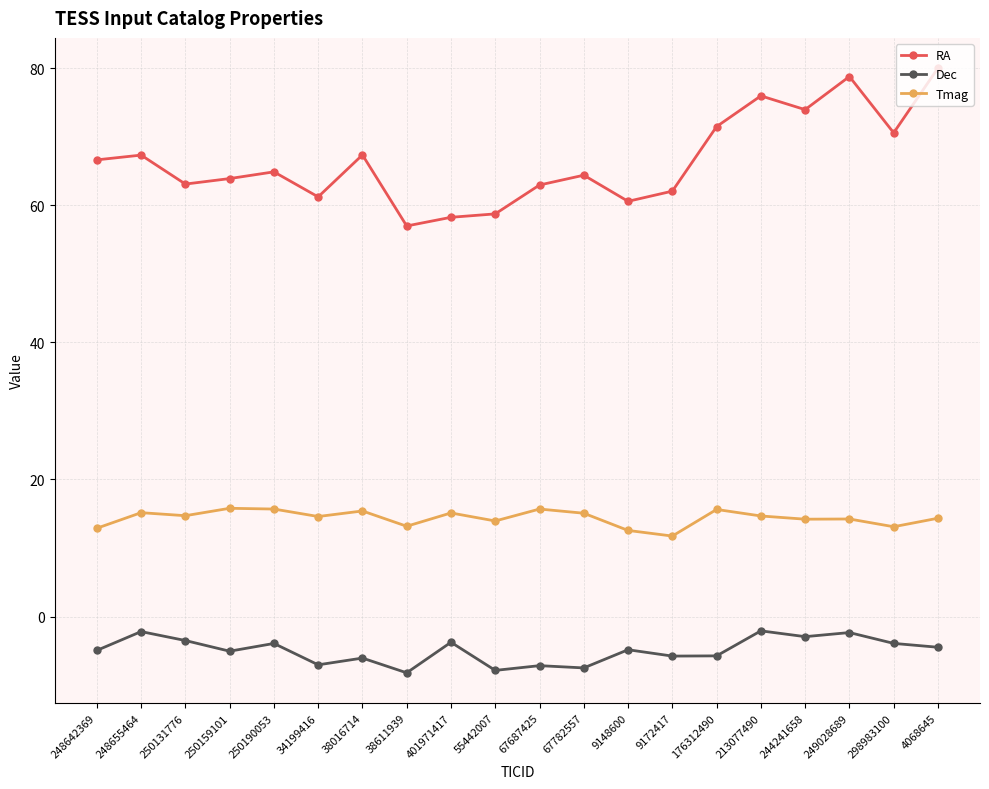

At how many categories does at least one series exceed 38?

20